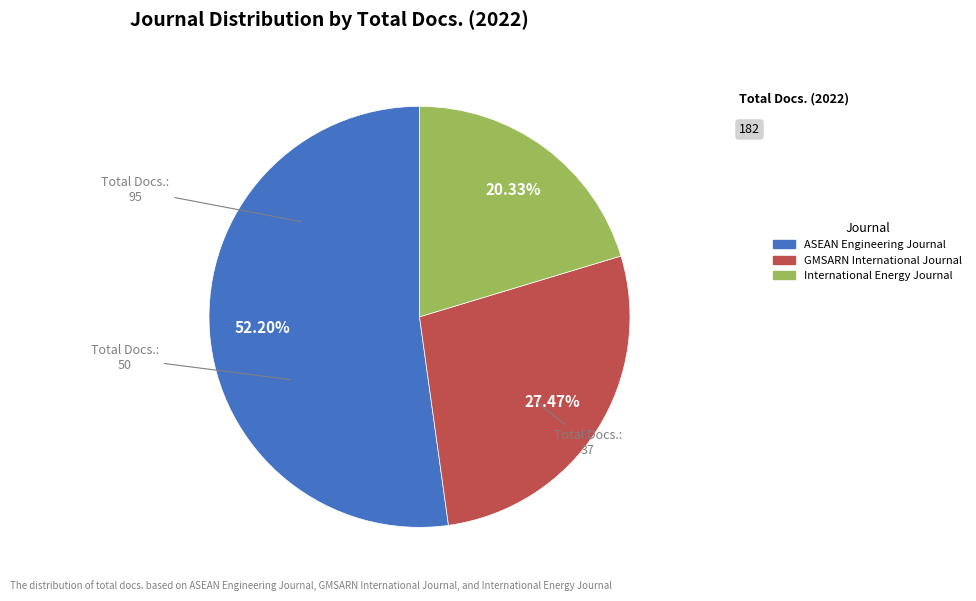

True or false: ASEAN Engineering Journal accounts for 45% of the total.

False